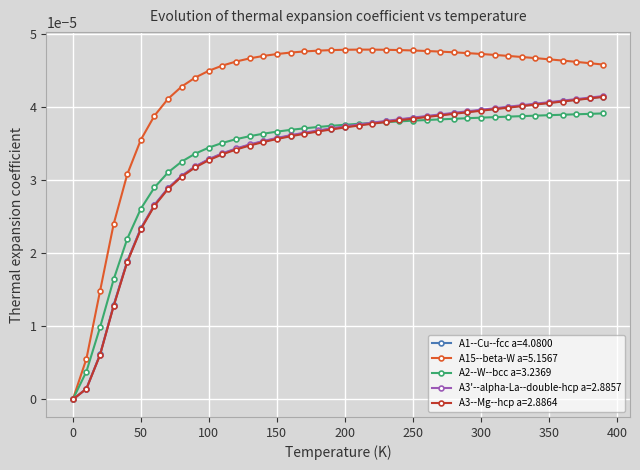

Which series has the largest total across all categories?

A15--beta-W a=5.1567